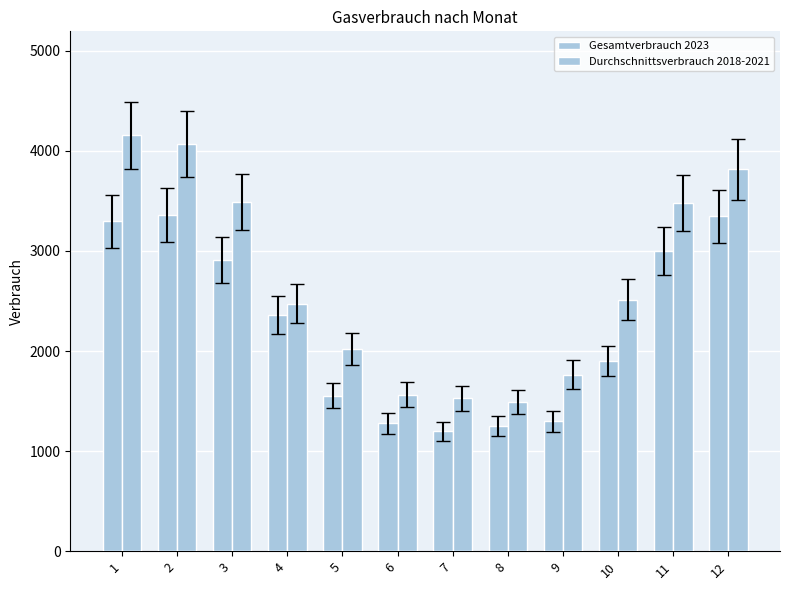

How many categories are shown in the chart?

12